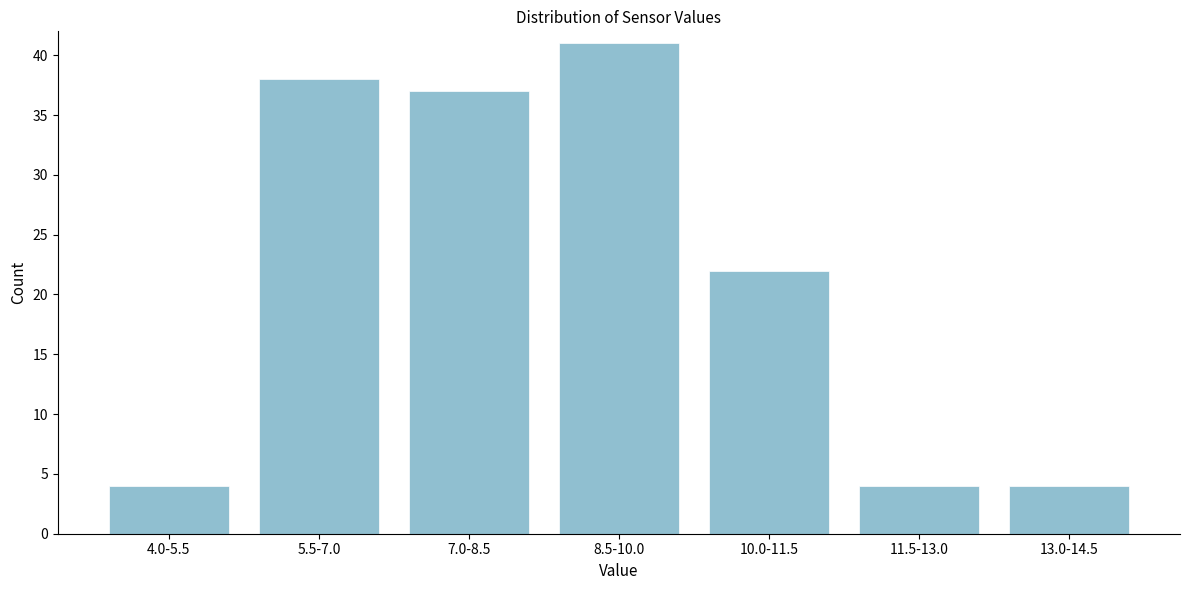

Reading left to right, list all the values displayed in this chart.

4.0-5.5=4	5.5-7.0=38	7.0-8.5=37	8.5-10.0=41	10.0-11.5=22	11.5-13.0=4	13.0-14.5=4